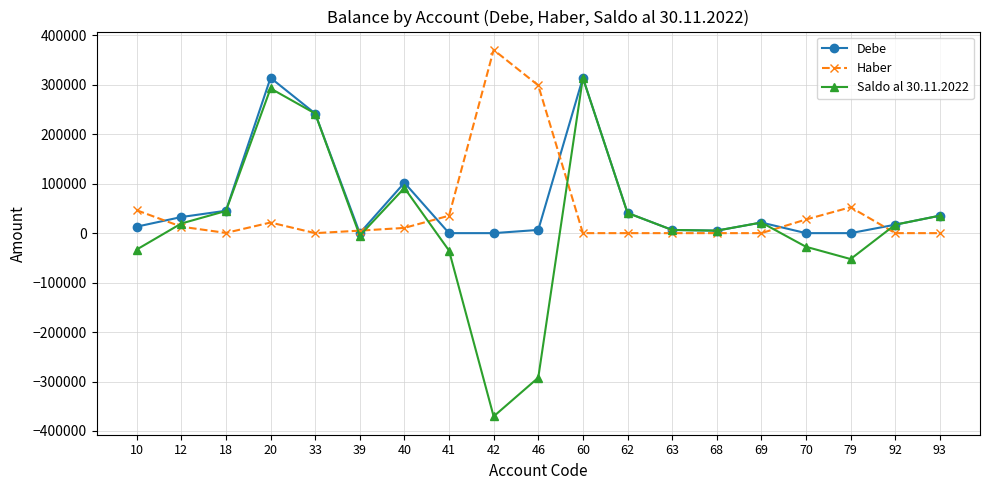

Where is the first local maximum for Haber?

20